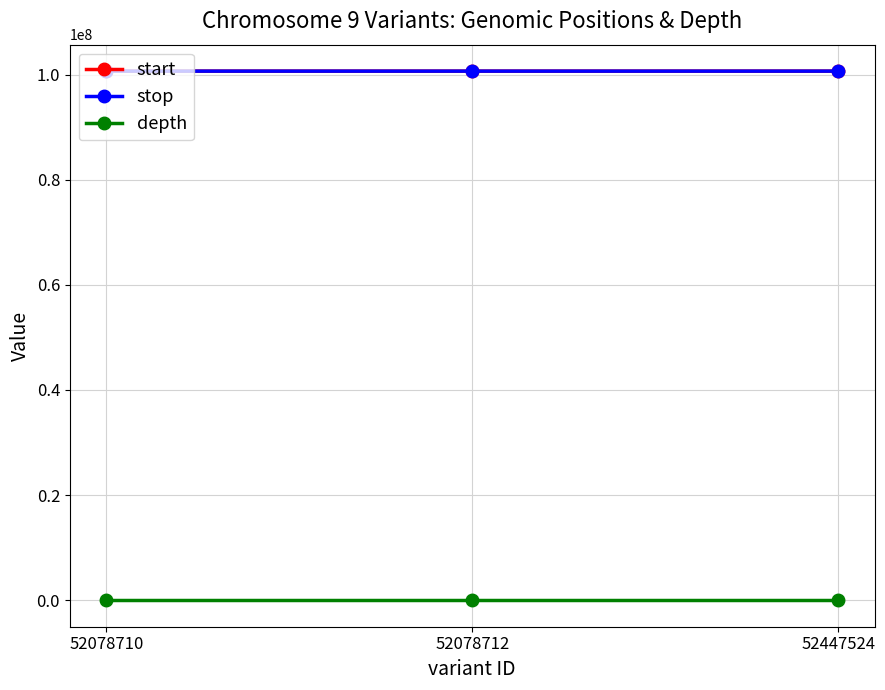

What value does the stop series have at 52447524, to the nearest 10?

100658390